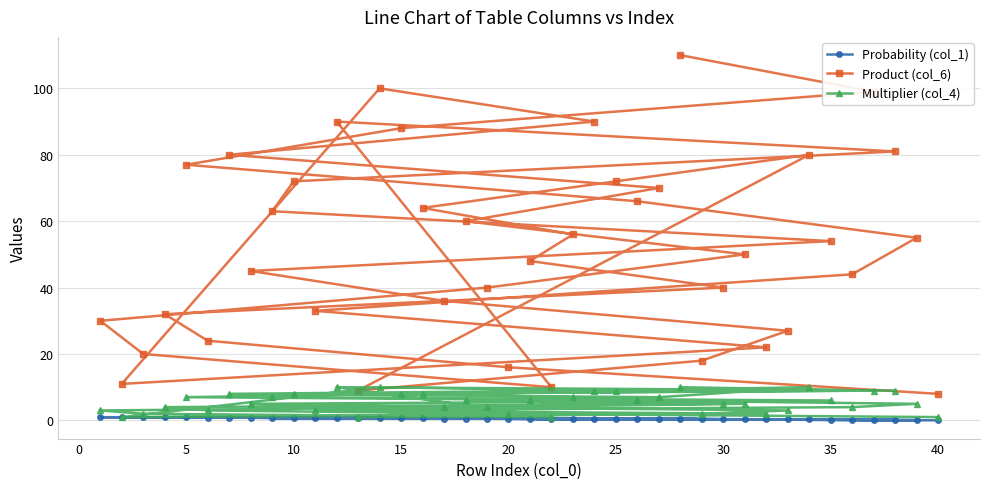

Is this an area chart (filled region under the line)?

No